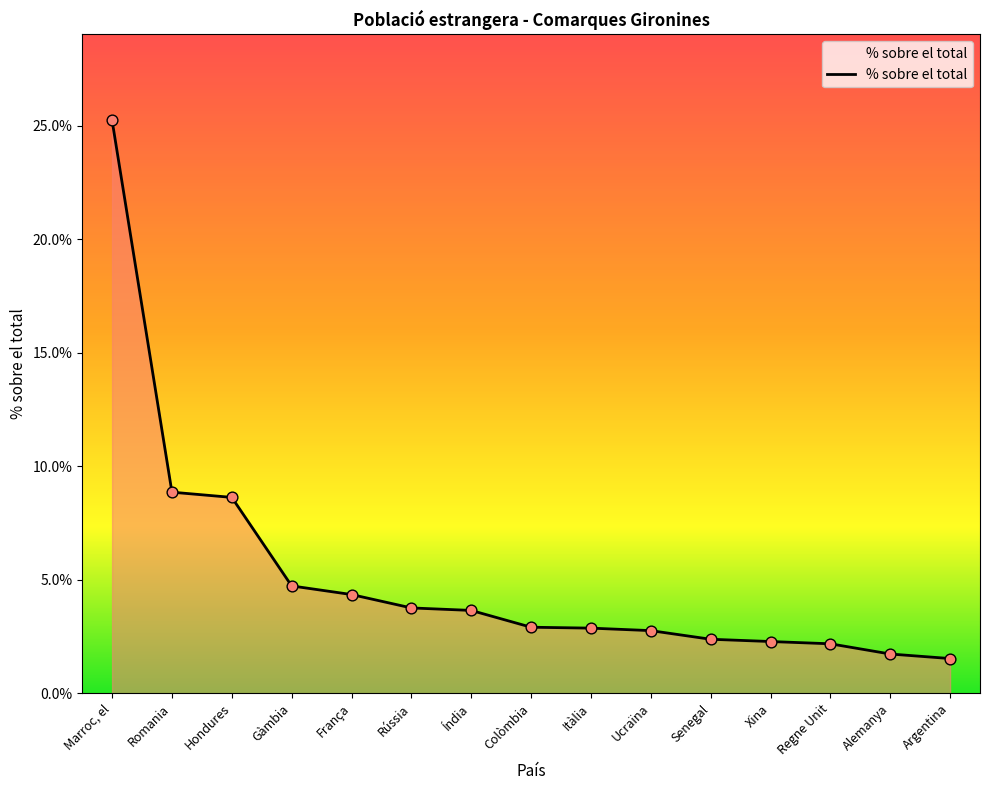

What is the change in value from Índia to Xina?

-1.4